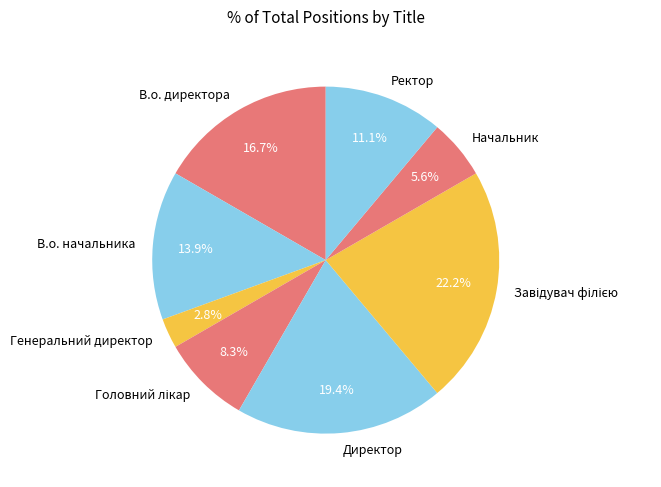

Approximately how many times larger is the value at В.о. начальника compared to Директор?

0.7